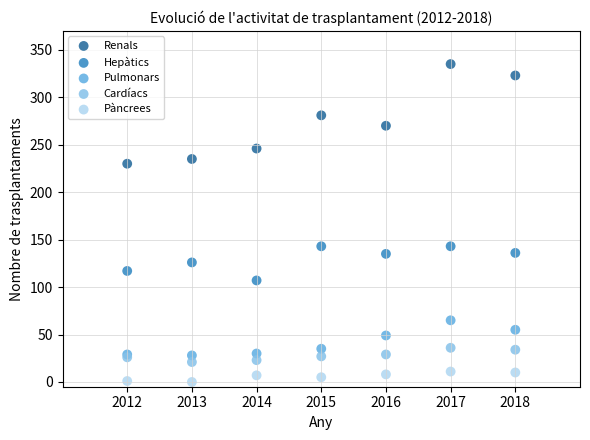

Which series has the widest spread of Y values?

Renals